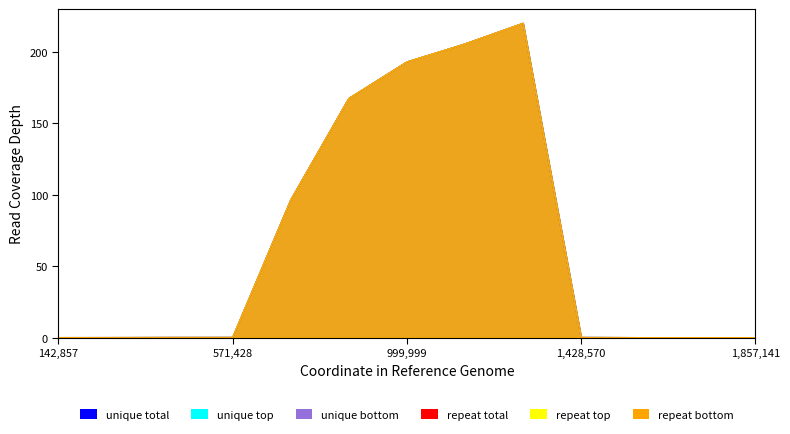

True or false: repeat total and unique top intersect in this chart.

False